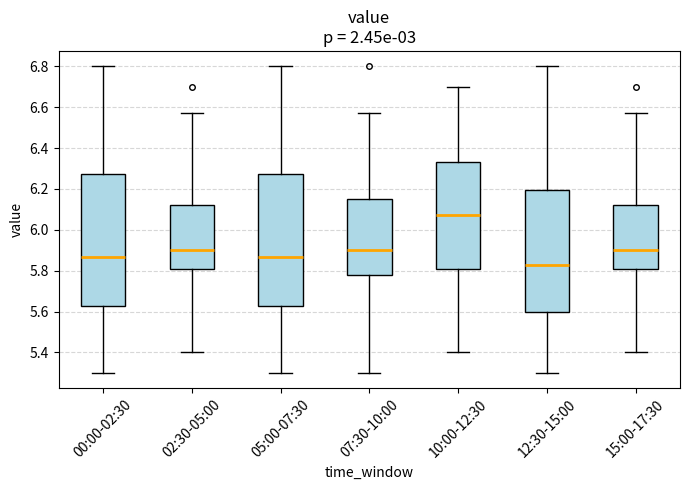

Reading left to right, transcribe this box plot: for each box, give where its median line is, the range the box spans, and where its two whiskers end, as read against the y-axis. The values are not printed on the chart, so give them approximately, as read against the axis.

00:00-02:30: median 5.86, box 5.62 to 6.28, whiskers 5.30 to 6.80
02:30-05:00: median 5.90, box 5.80 to 6.12, whiskers 5.40 to 6.58
05:00-07:30: median 5.86, box 5.62 to 6.28, whiskers 5.30 to 6.80
07:30-10:00: median 5.90, box 5.78 to 6.16, whiskers 5.30 to 6.58
10:00-12:30: median 6.08, box 5.80 to 6.34, whiskers 5.40 to 6.70
12:30-15:00: median 5.84, box 5.60 to 6.20, whiskers 5.30 to 6.80
15:00-17:30: median 5.90, box 5.80 to 6.12, whiskers 5.40 to 6.58